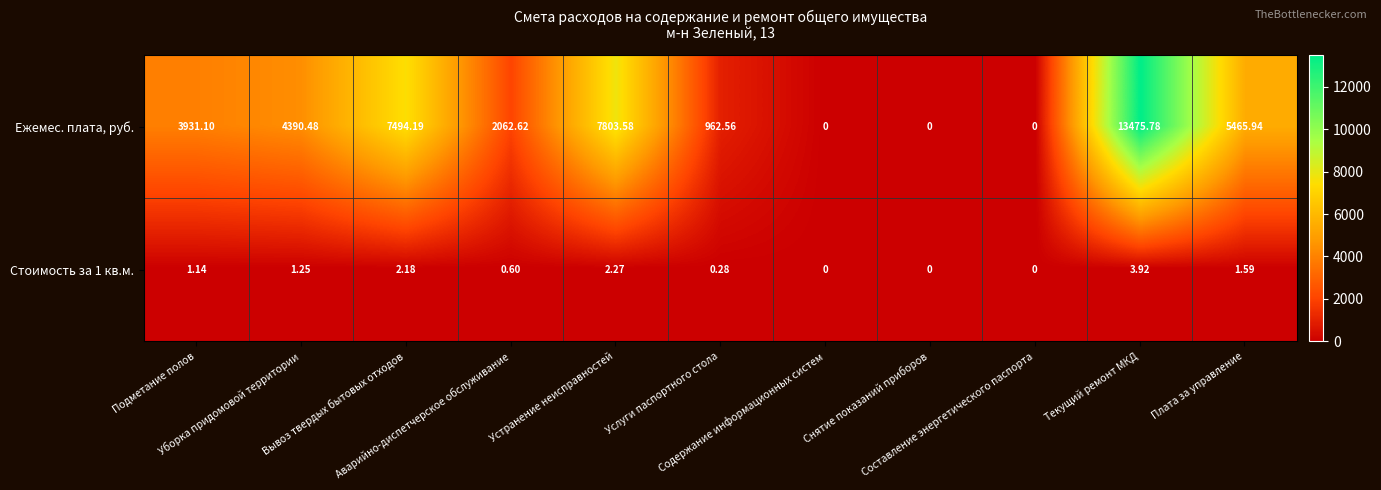

Which series has the largest total across all categories?

Ежемес. плата, руб.